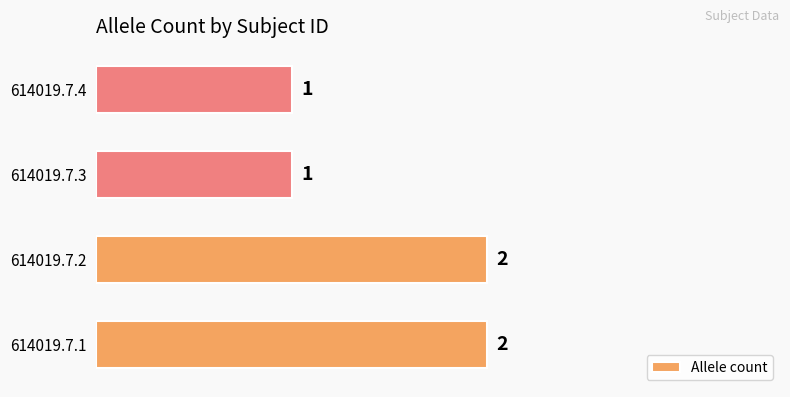

Reading bottom to top, extract all data points from this chart.

2	2	1	1